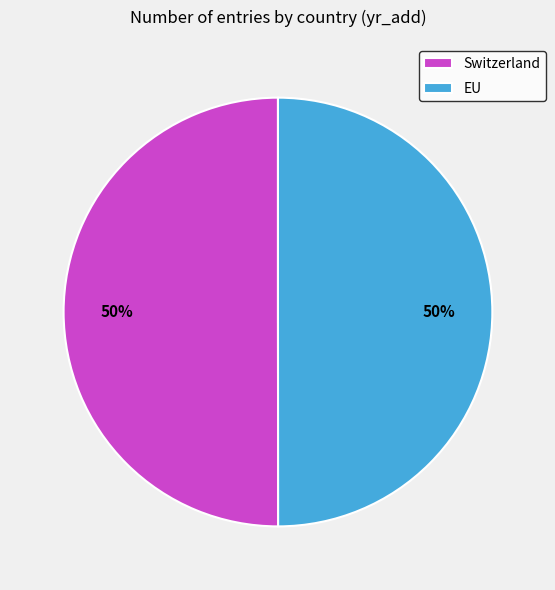

Approximately how many times larger is the value at EU compared to Switzerland?

1.0